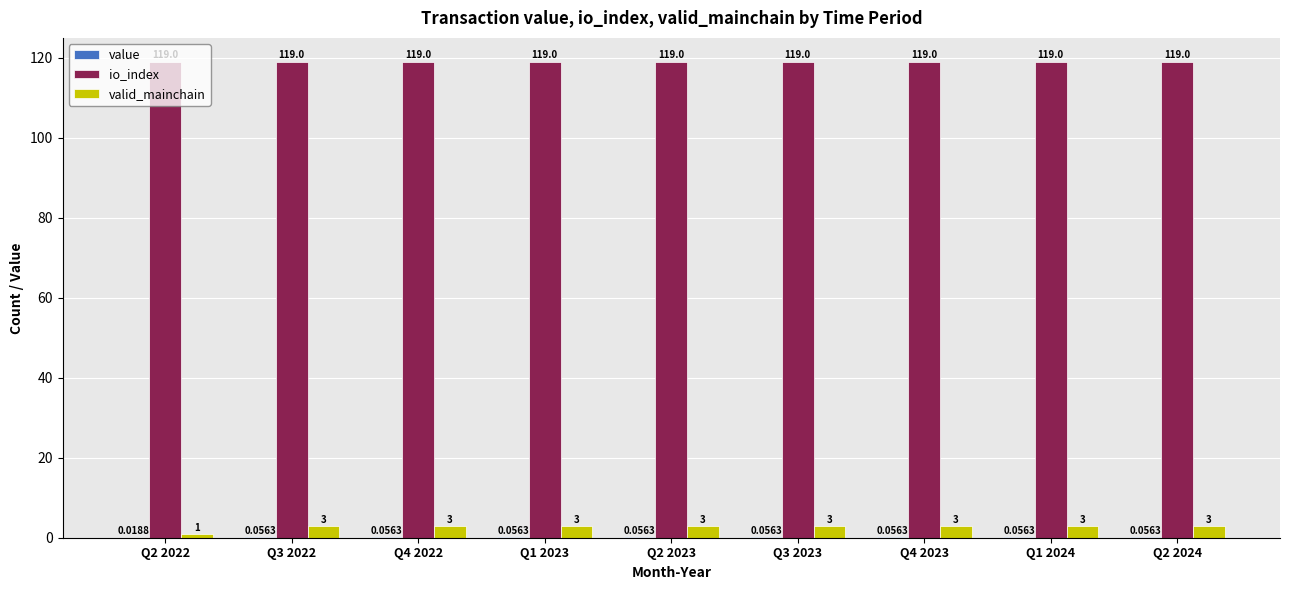

Which series changed the most between Q2 2022 and Q1 2023?

valid_mainchain